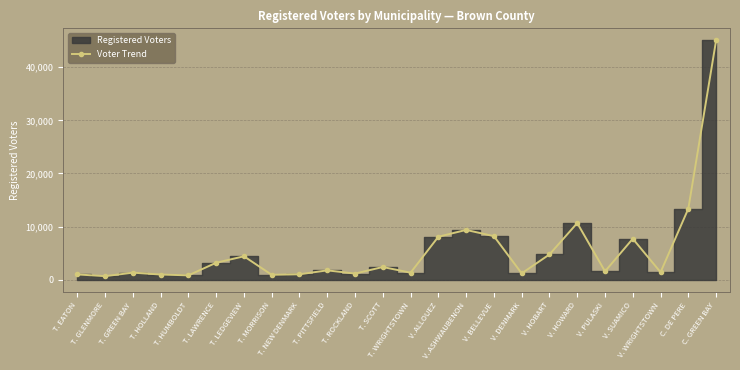

What is the difference between the values at T. WRIGHTSTOWN and V. WRIGHTSTOWN?

92